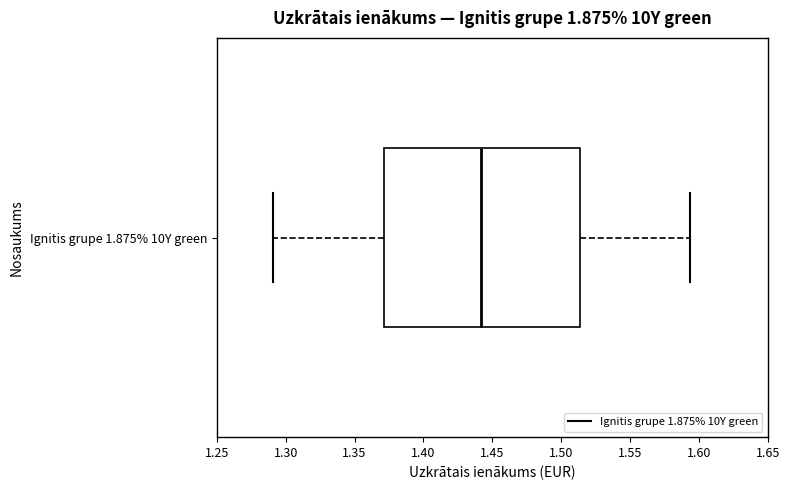

Transcribe this box plot: give where the median line is, the range the box spans, and where the two whiskers end, as read against the x-axis. The values are not printed on the chart, so give them approximately, as read against the axis.

median 1.440, box 1.370 to 1.515, whiskers 1.290 to 1.595